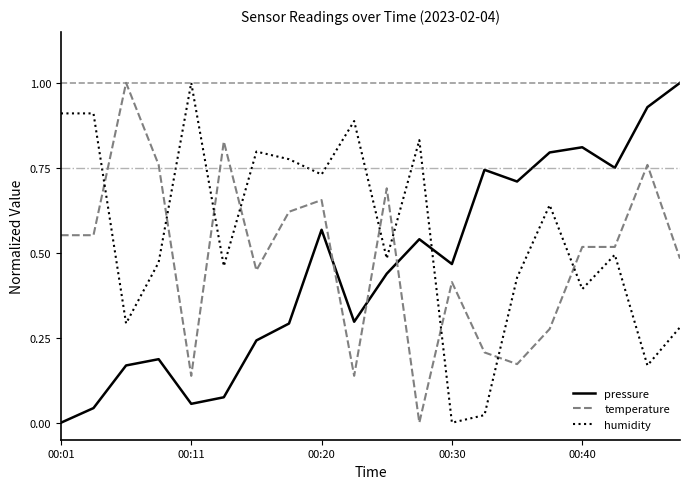

What is the difference between the maximum and minimum values in the temperature series?

1.0